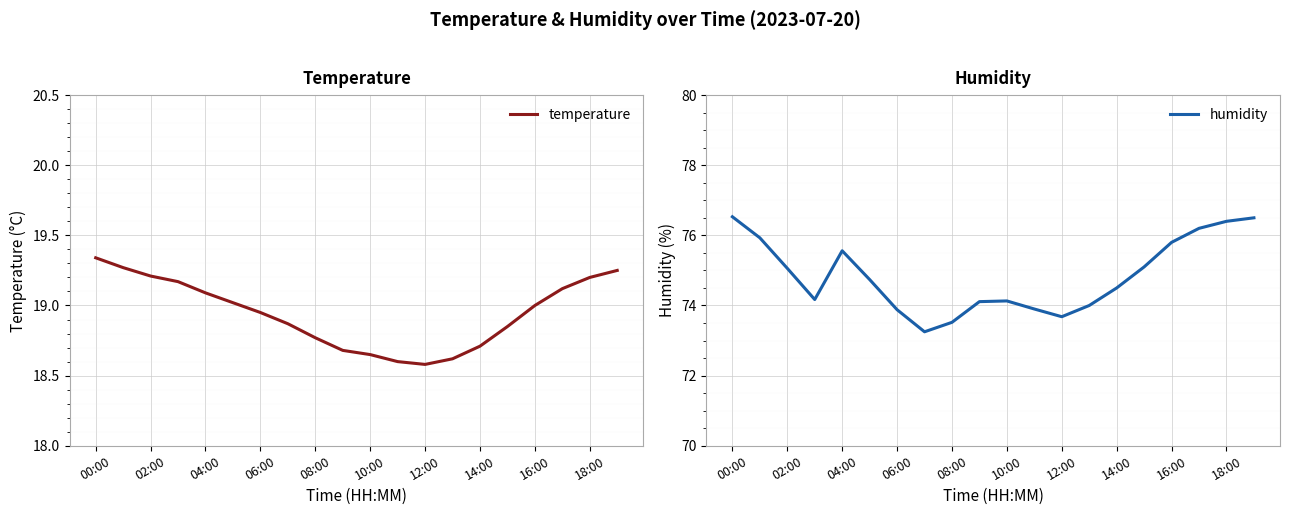

At 19, list the series in order from largest to smallest.

humidity, temperature